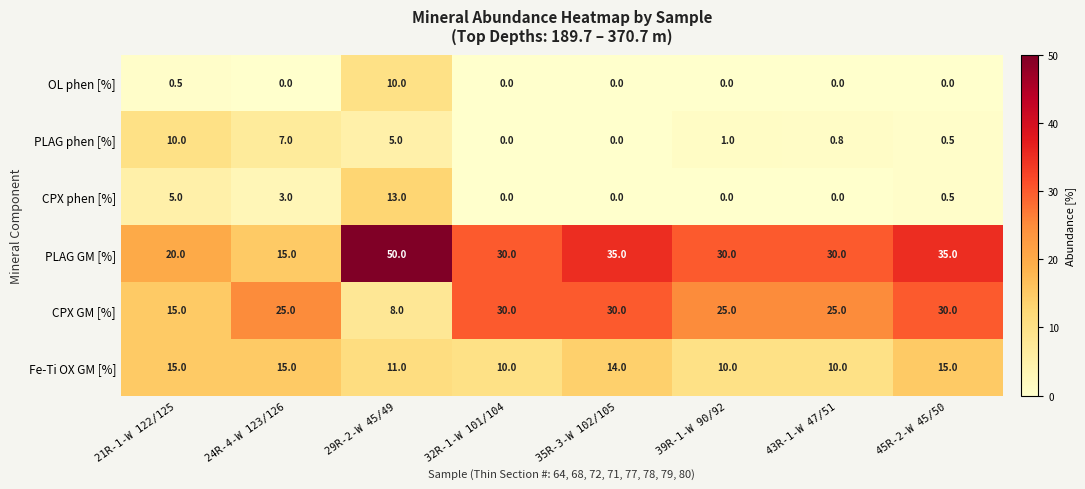

What is the sum of the CPX phen [%] values at 24R-4-W 123/126 and 43R-1-W 47/51?

3.0